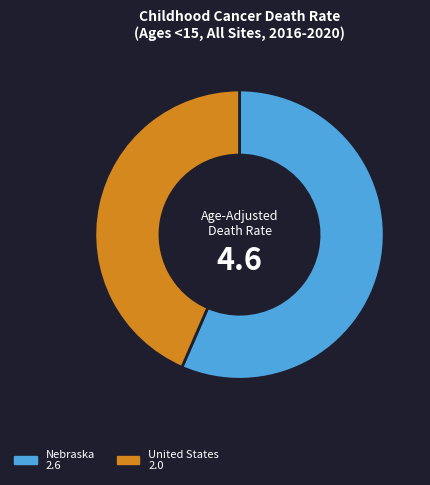

Approximately how many times larger is the value at Nebraska compared to United States?

1.3